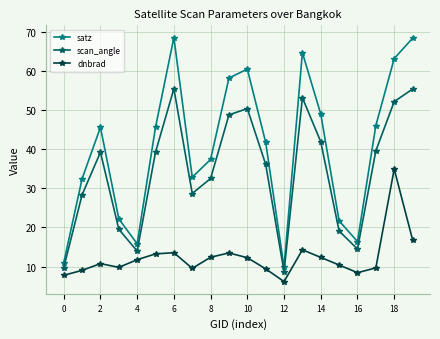

How many distinct data groups are displayed?

3